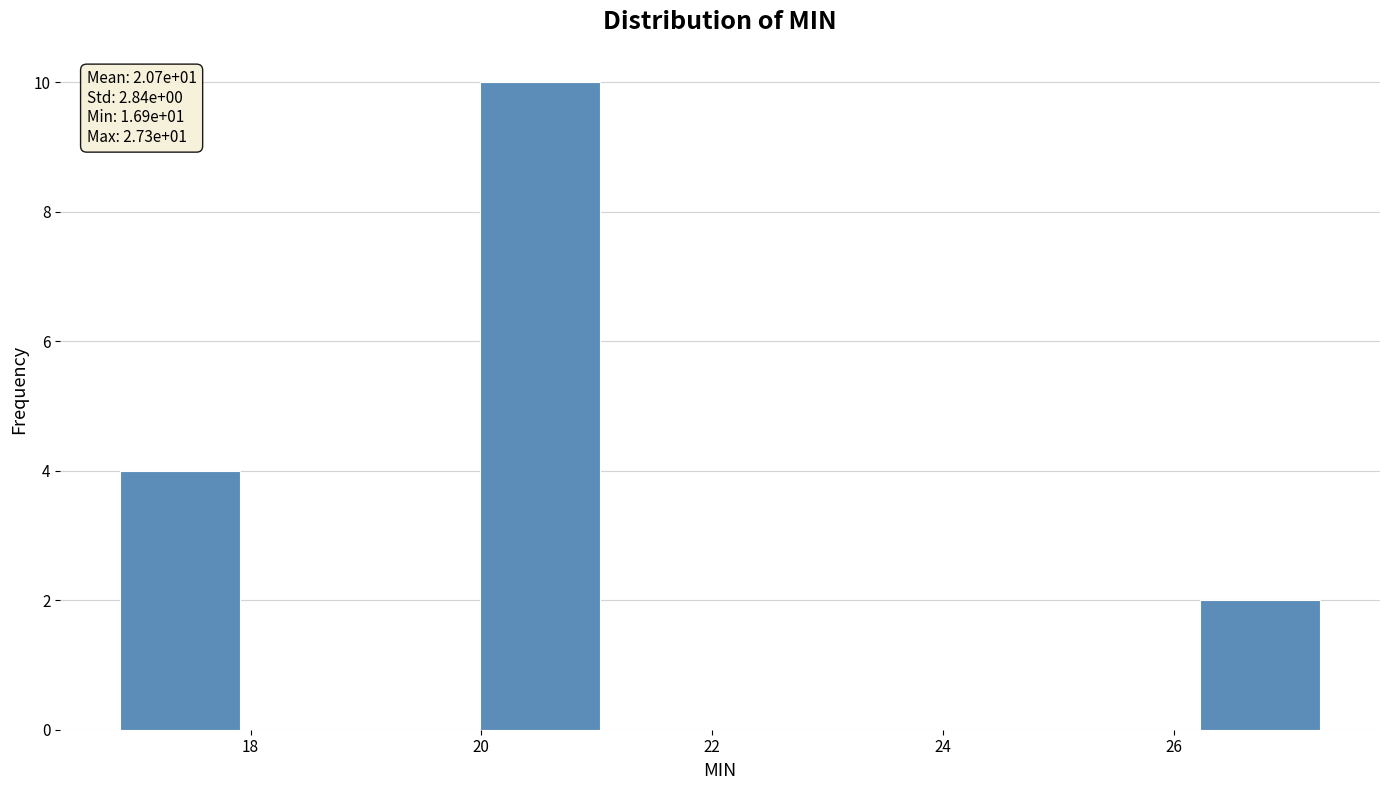

Which range on the x-axis has the tallest bar?

20.0 to 21.0